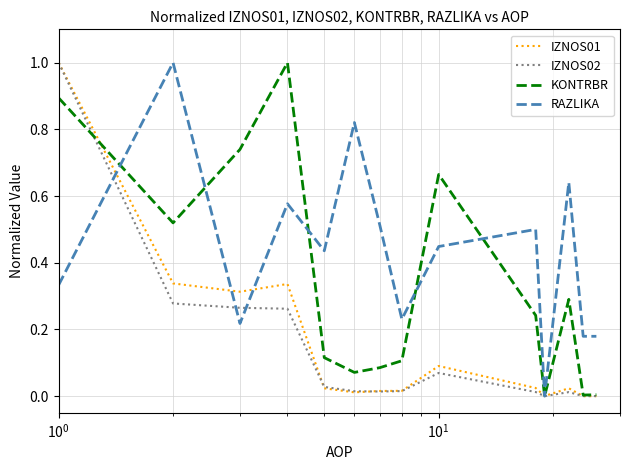

How many distinct data groups are displayed?

4